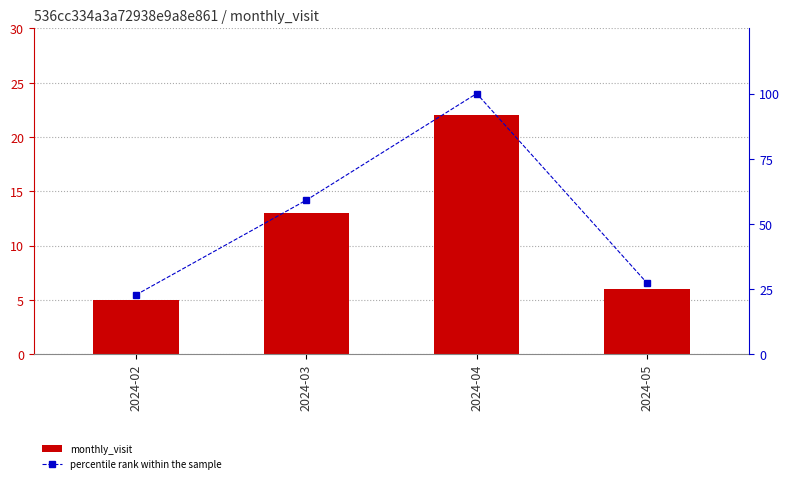

How many values in the percentile rank within the sample series are below 59?

2